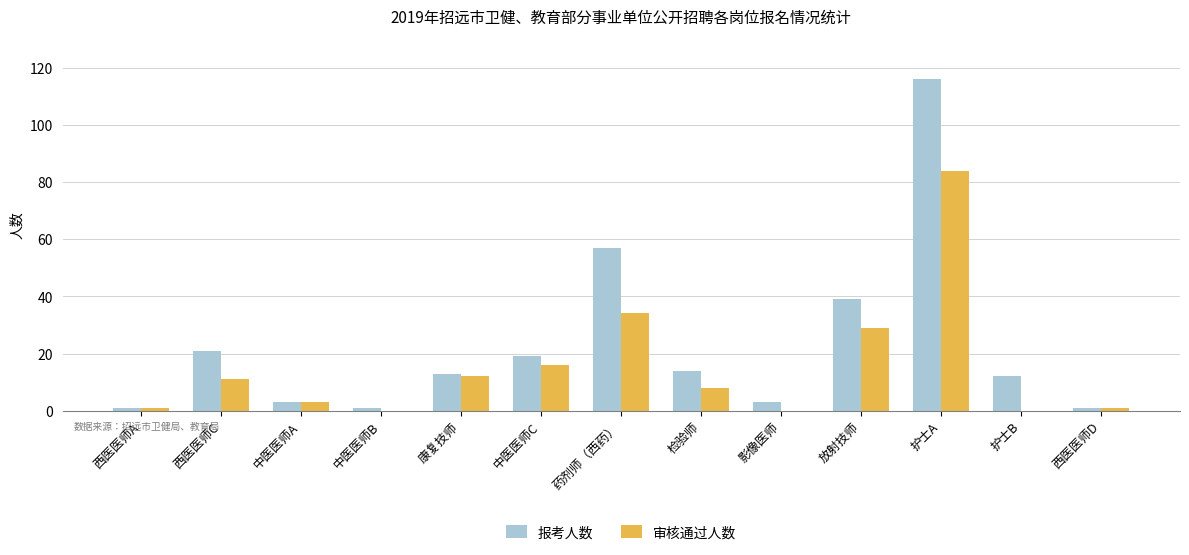

What value does the 报考人数 series have at 西医医师C?

21